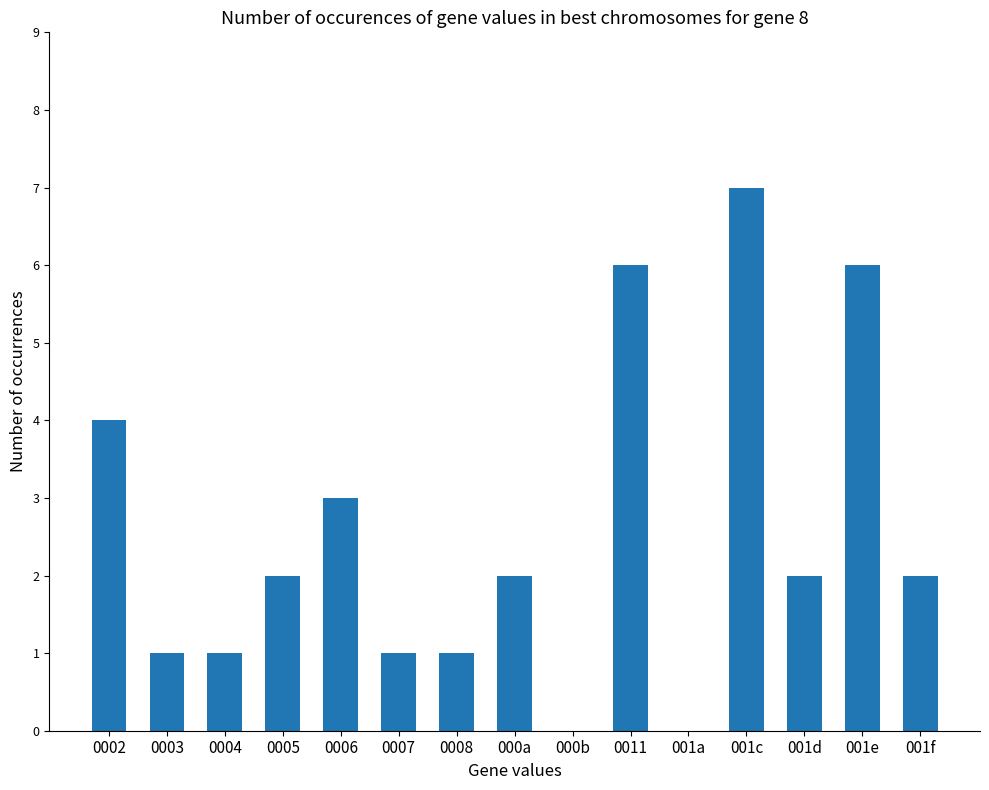

At which label does the data first exceed 2?

0002